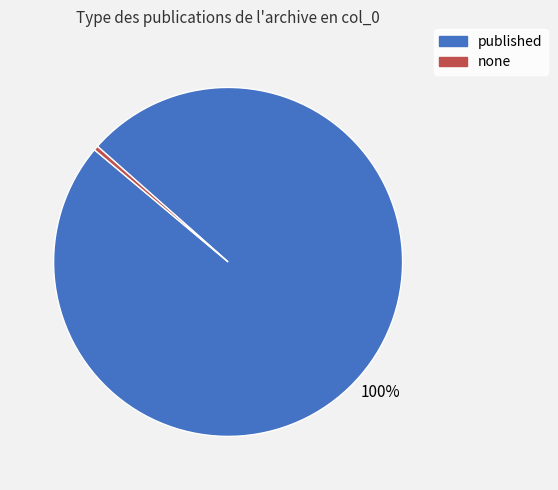

Is the sum of none and published greater than half?

Yes